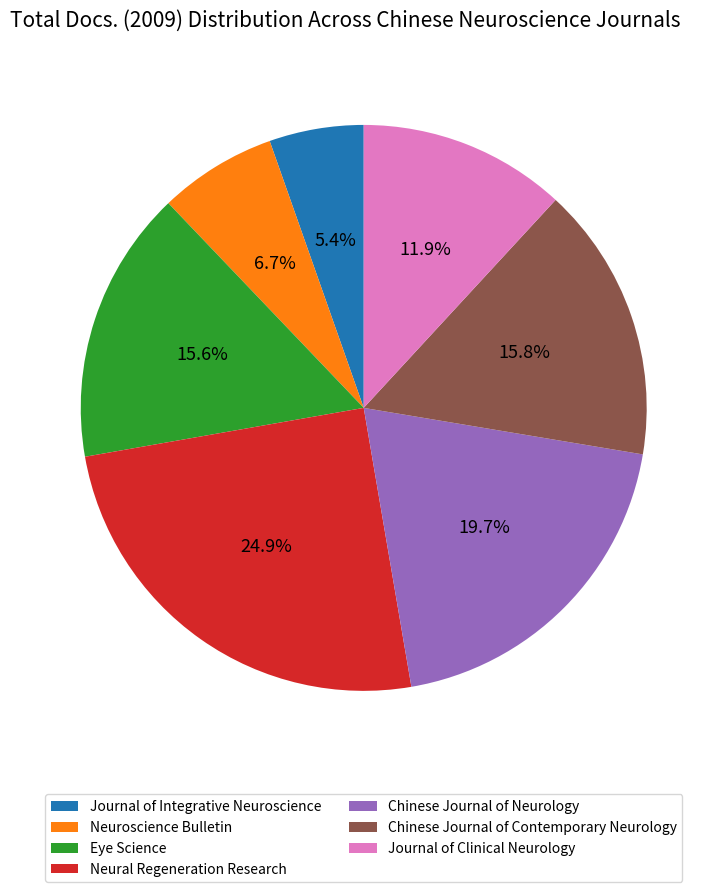

Approximately how many times larger is the value at Journal of Clinical Neurology compared to Neural Regeneration Research?

0.5